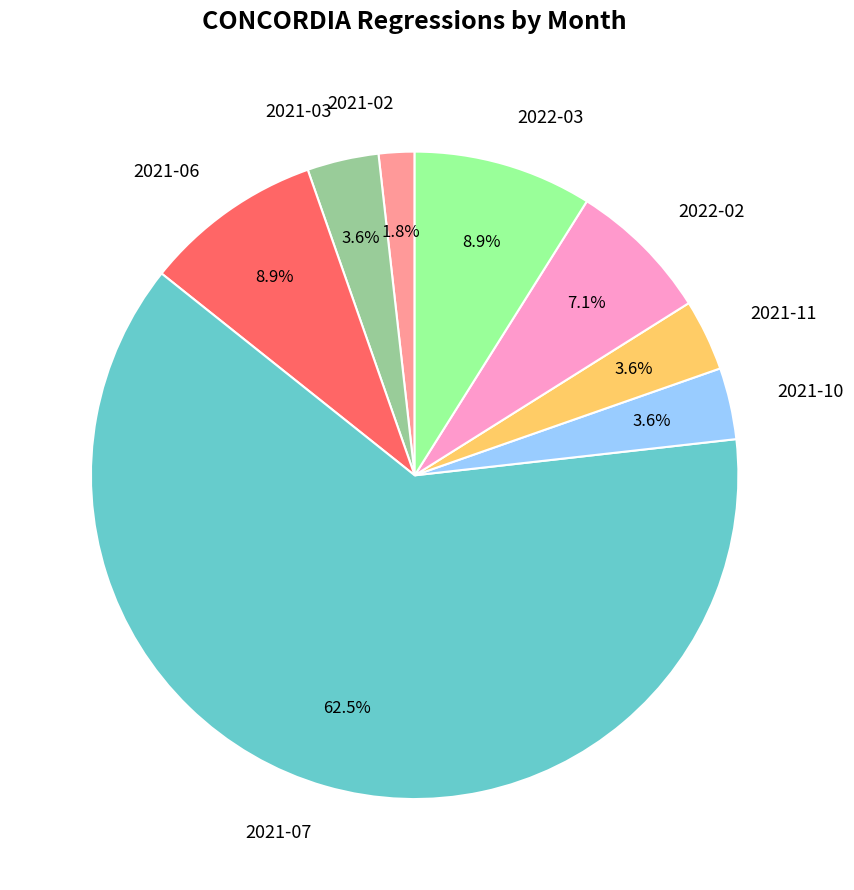

True or false: 2022-03 accounts for 17% of the total.

False